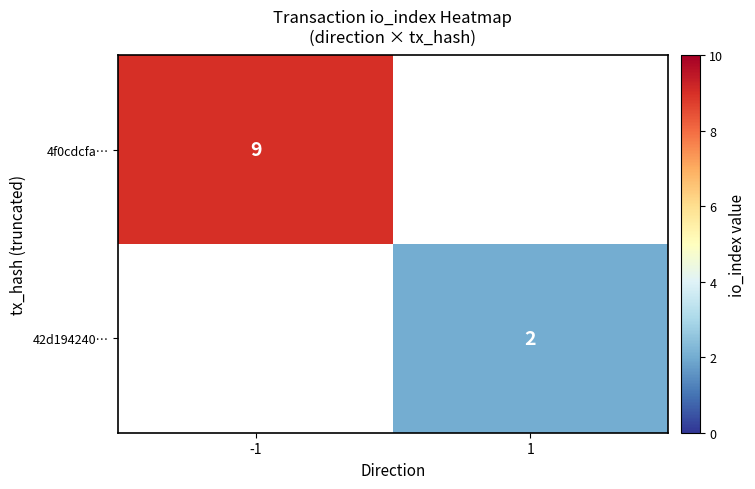

Is the value of 42d194240… at 1 greater than the value of 4f0cdcfa… at -1?

No